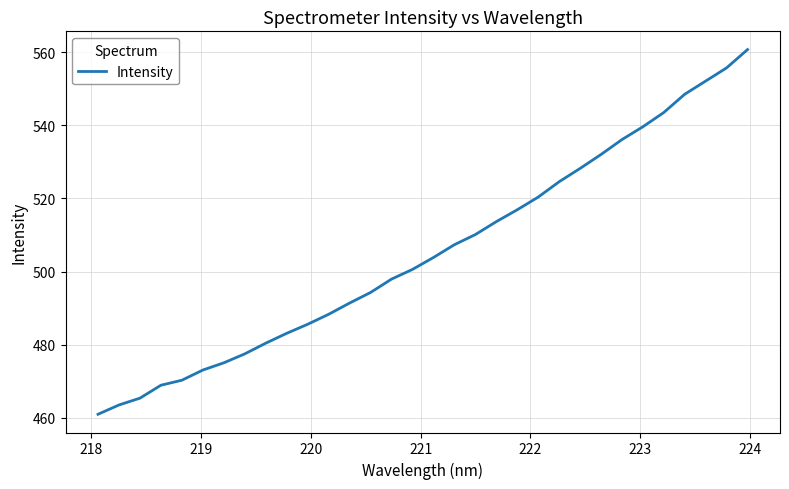

Reading right to left, list all the values displayed in this chart.

560.7	555.7	552.1	548.5	543.5	539.6	536.1	532.0	528.2	524.6	520.4	516.9	513.6	510.1	507.3	503.8	500.6	497.9	494.3	491.4	488.3	485.6	483.1	480.4	477.5	475.0	473.1	470.3	468.9	465.4	463.5	461.0